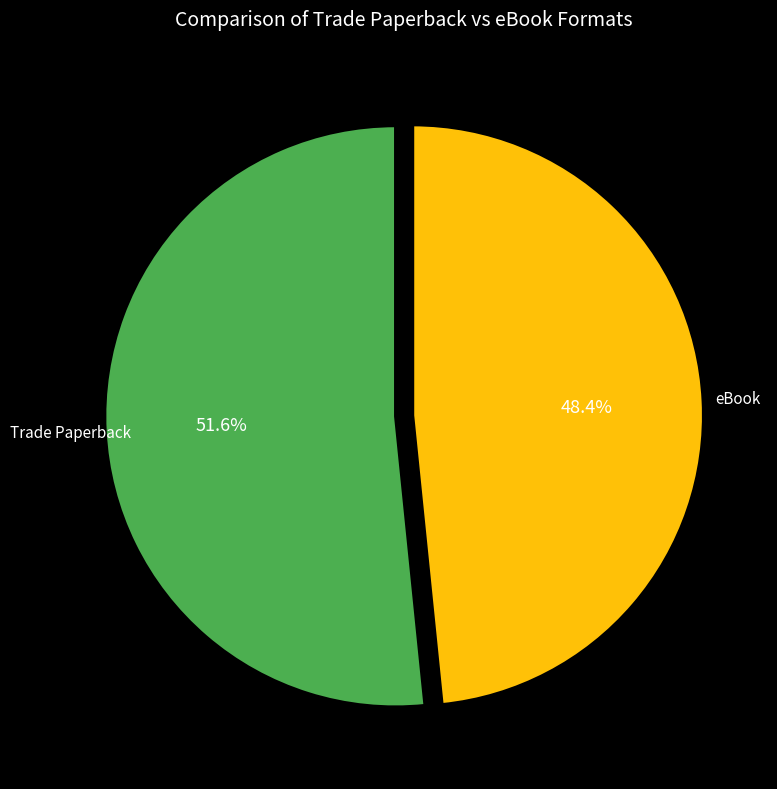

Is there a majority slice in this chart?

Yes